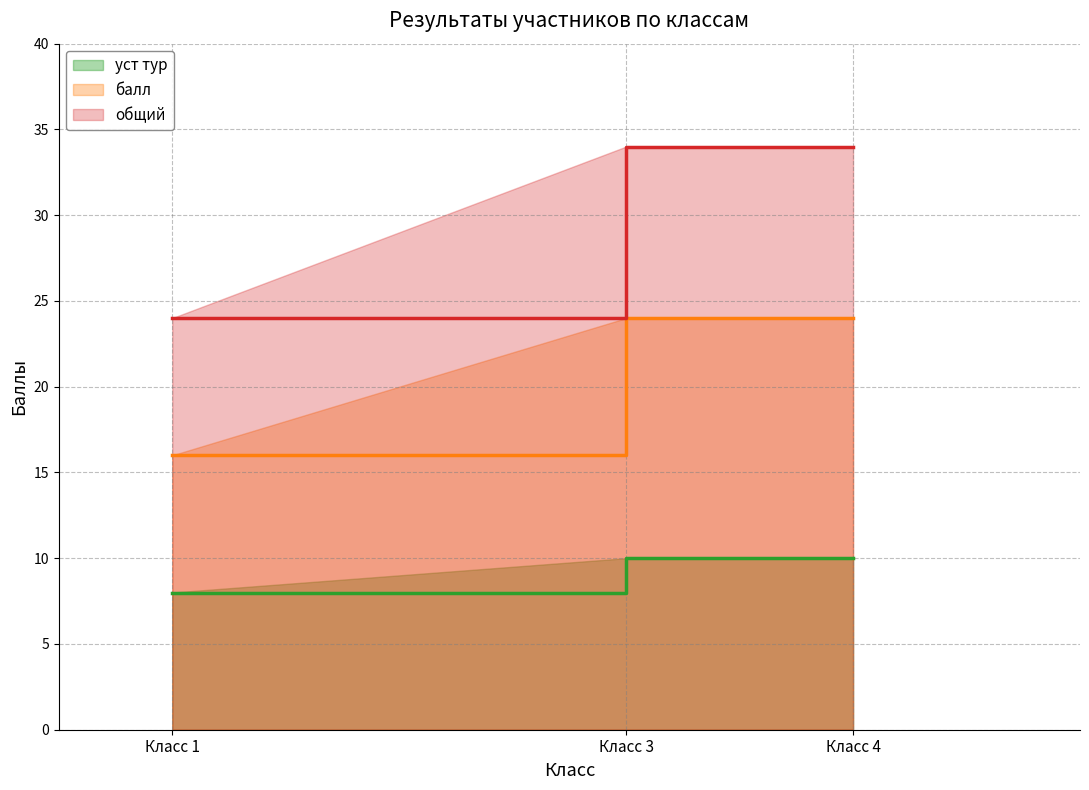

Rank the series at Класс 3 from lowest to highest value.

уст тур, балл, общий